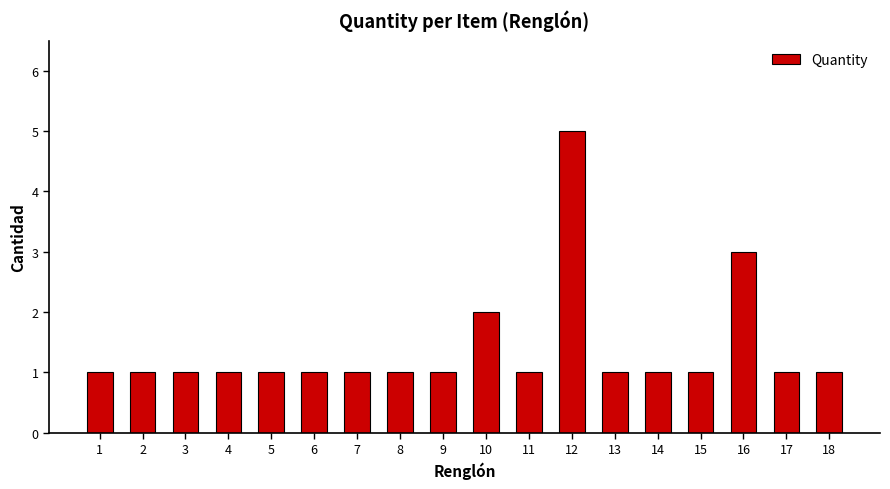

What is the ratio of the value at 3 to the value at 2?

1.0